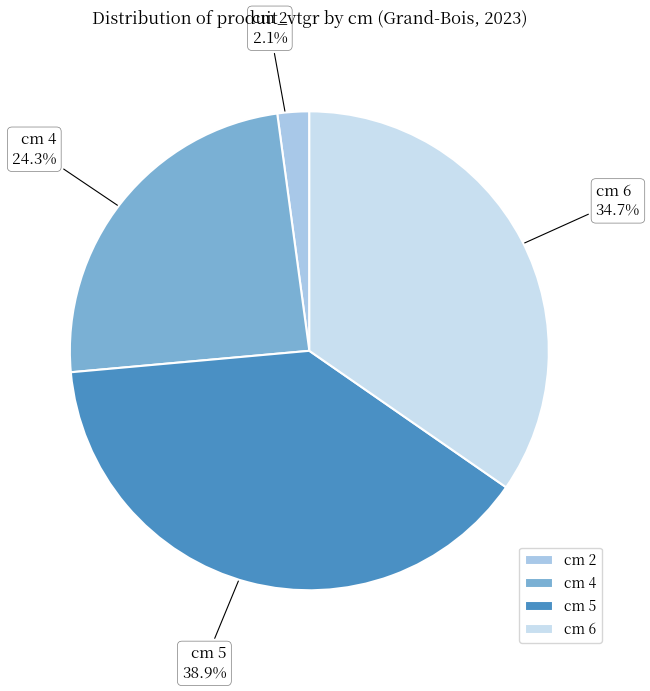

Which has a higher value, cm 2 or cm 4?

cm 4